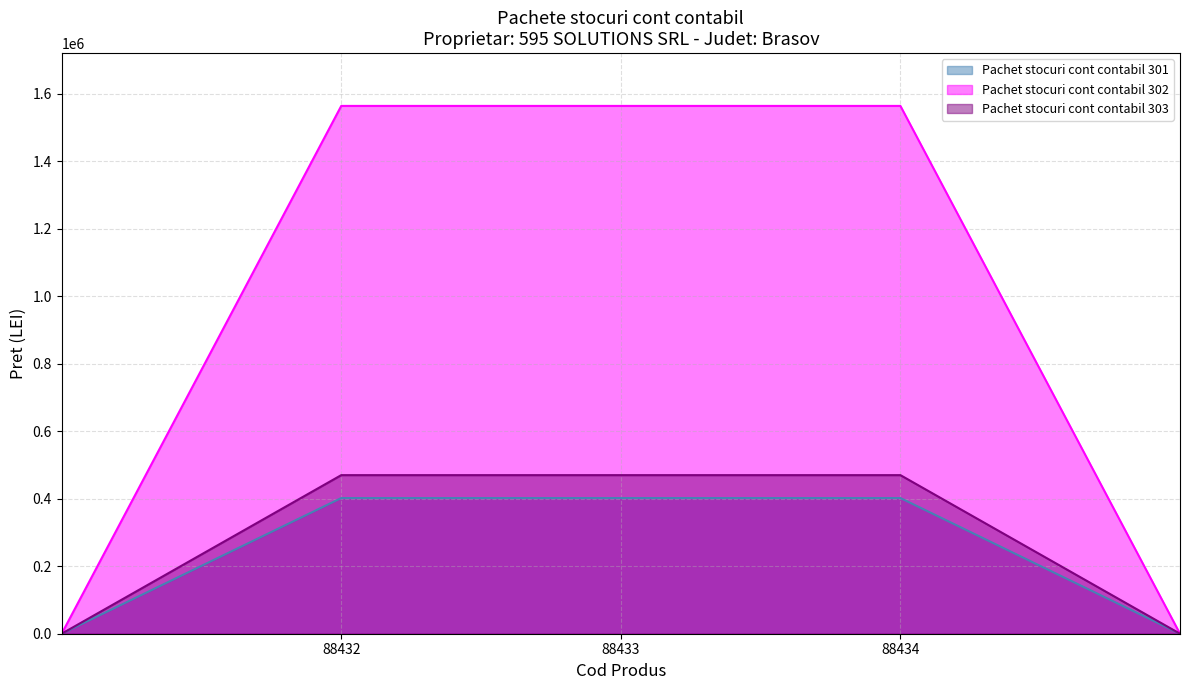

What is the sum of all Pachet stocuri cont contabil 301 values?

1205679